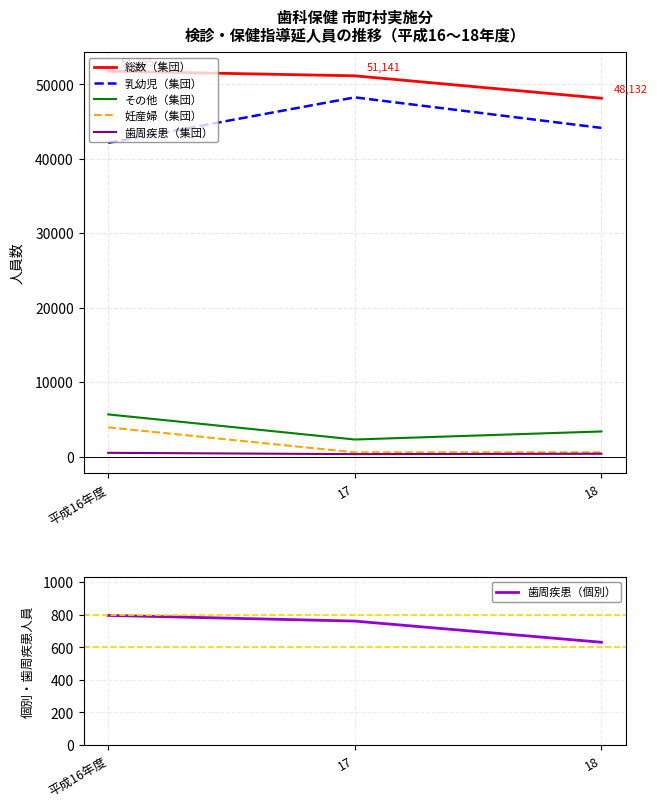

At how many categories does at least one series exceed 1850?

3